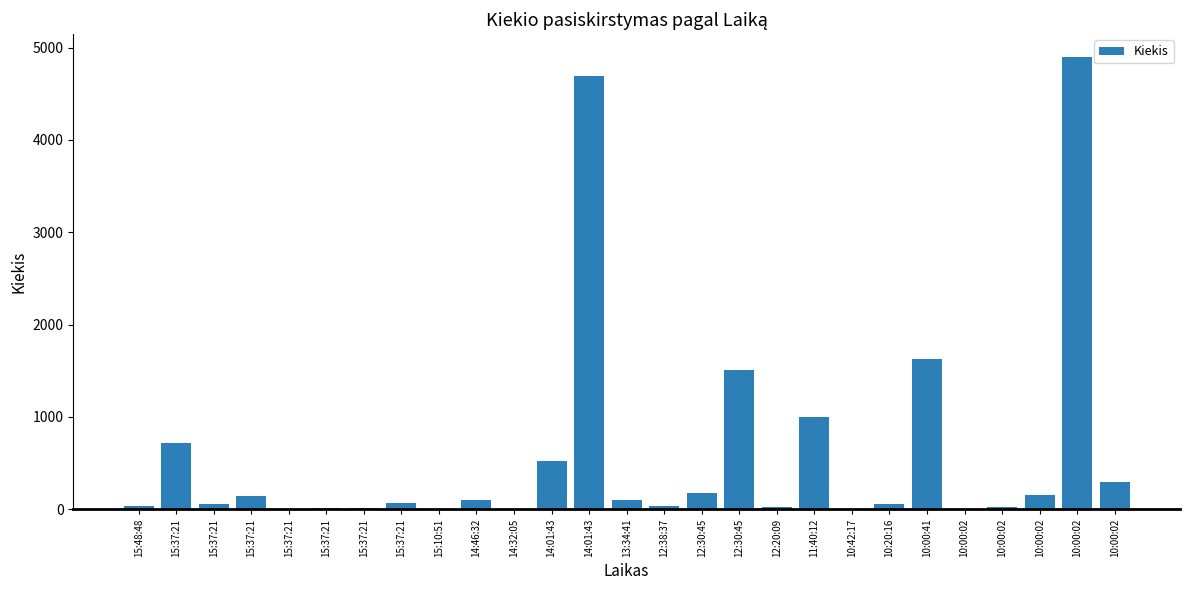

Reading right to left, list all the values displayed in this chart.

300	4900	150	28	5	1629	53	1	1000	28	1506	178	35	96	4691	517	5	100	5	65	10	18	1	142	52	712	35